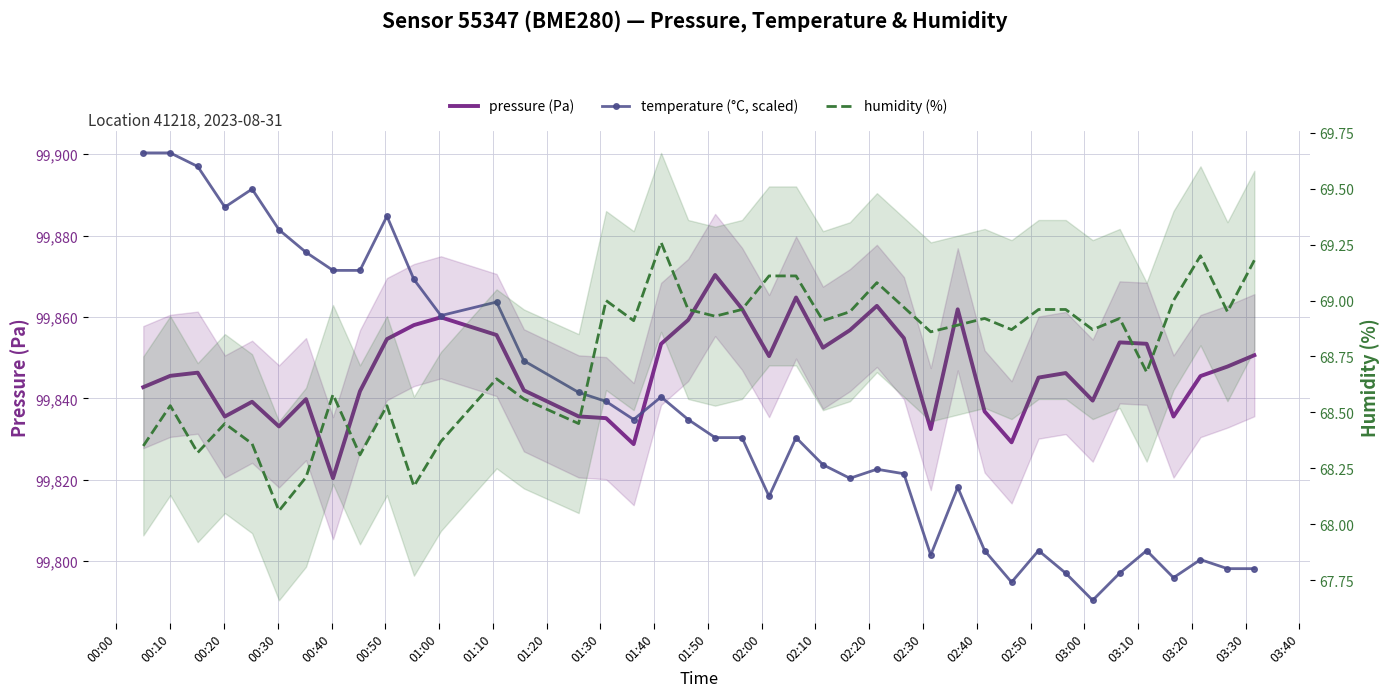

What is the difference between the maximum and second lowest values in the temperature (°C, scaled) series?

105.5